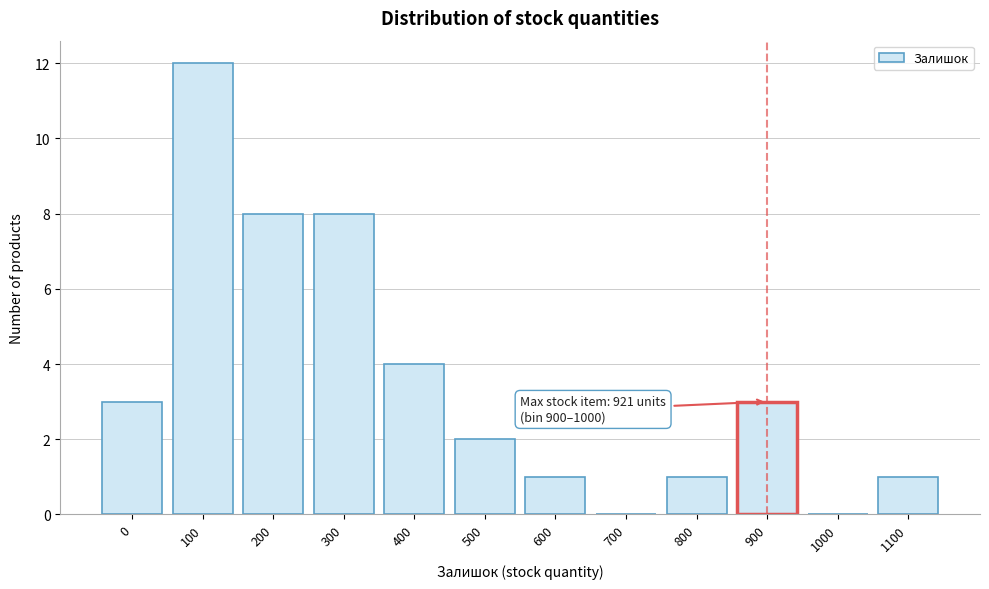

Reading right to left, extract all data points from this chart.

1100=1	1000=0	900=3	800=1	700=0	600=1	500=2	400=4	300=8	200=8	100=12	0=3